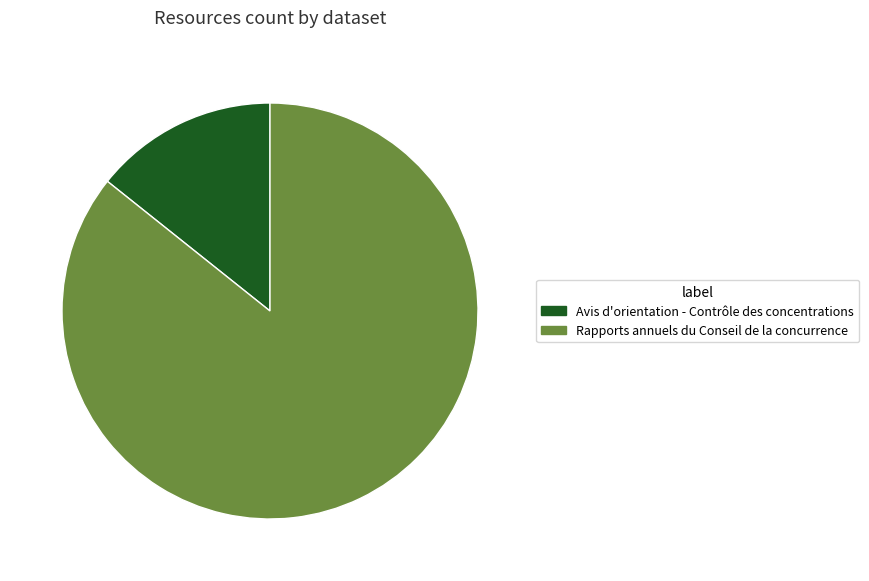

Rank the categories by value from highest to lowest.

Rapports annuels du Conseil de la concurrence, Avis d'orientation - Contrôle des concentrations